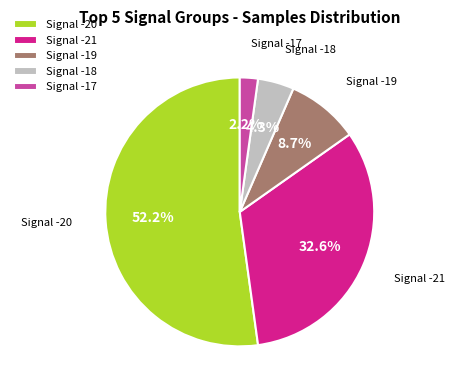

Rank the categories by value from lowest to highest.

Signal -17, Signal -18, Signal -19, Signal -21, Signal -20